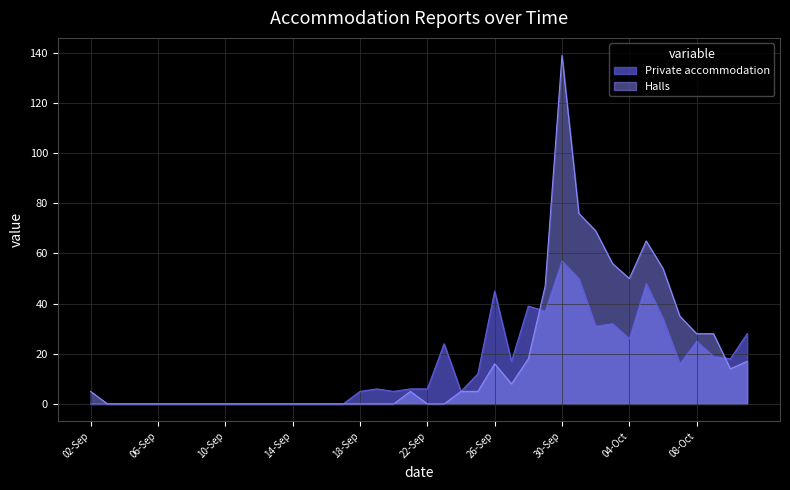

What is the label of the 2nd point from the left?

03-Sep